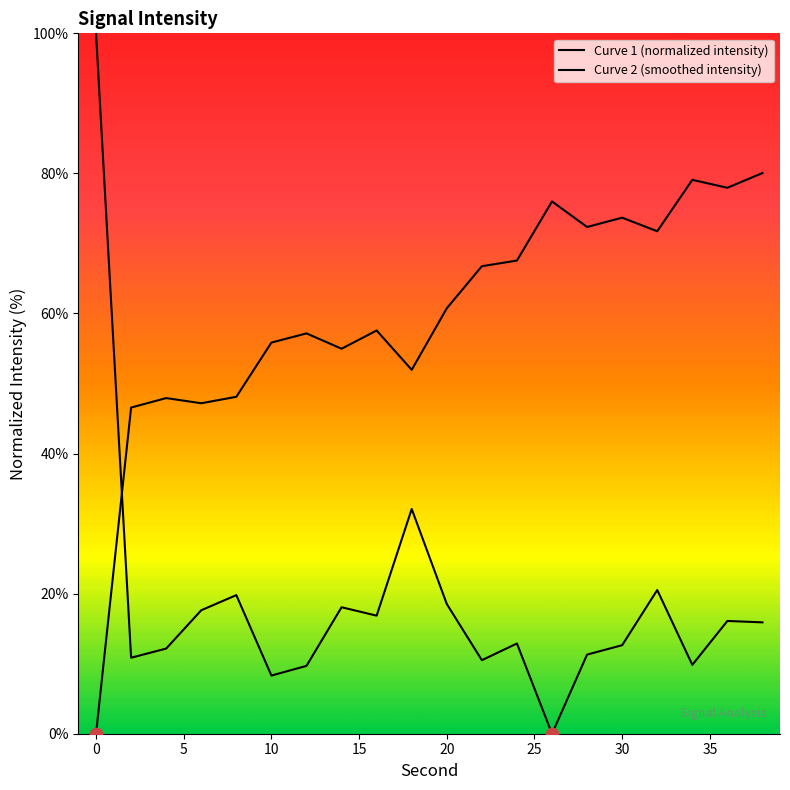

What is the change in value from 16 to 18?

+15.2